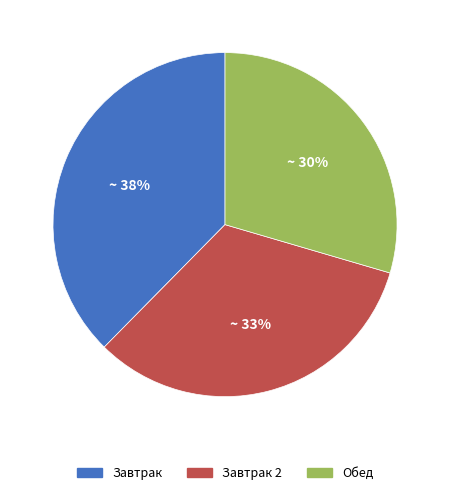

To the nearest percent, what is the combined percentage of Обед and Завтрак?

67%